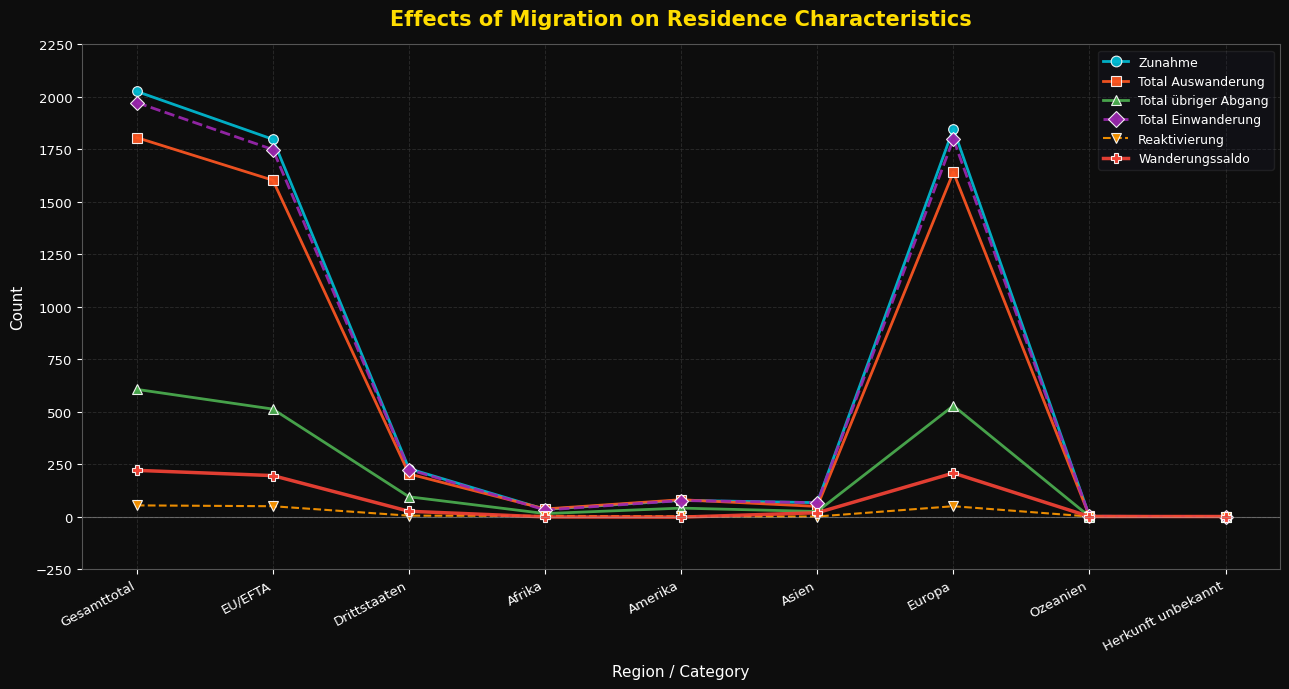

What is the minimum value for Wanderungssaldo?

-3